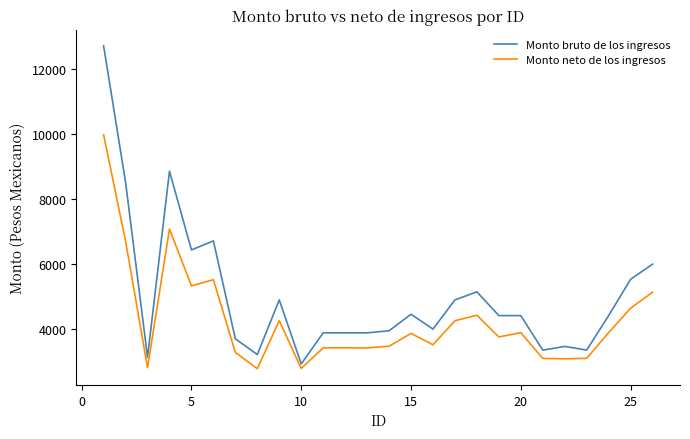

Which series has the widest spread of values?

Monto bruto de los ingresos